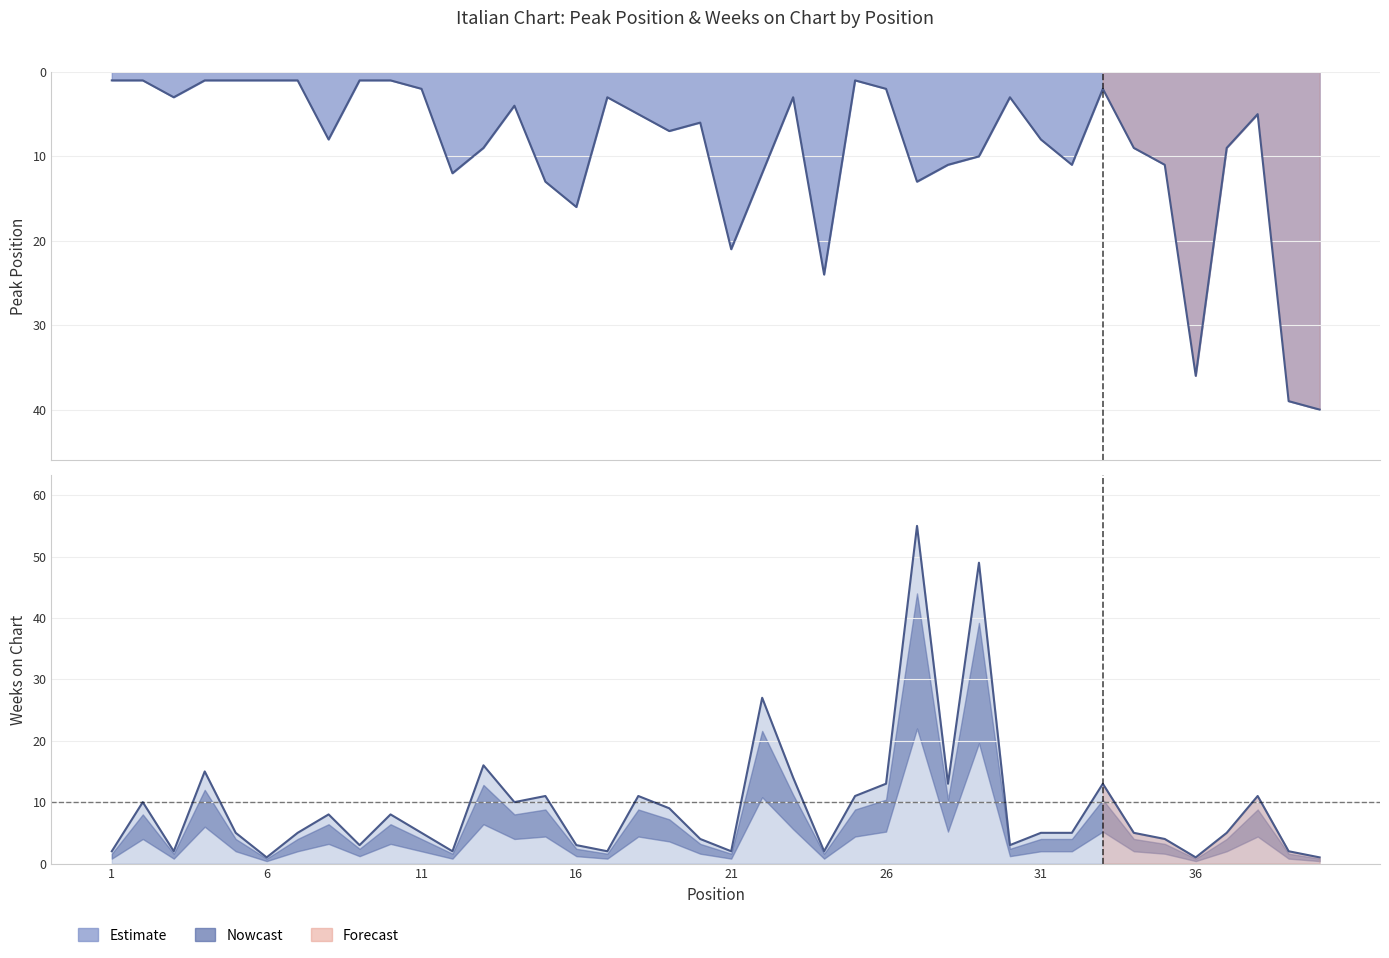

List the series in order of their overall mean, lowest first.

Peak Position, Weeks on Chart